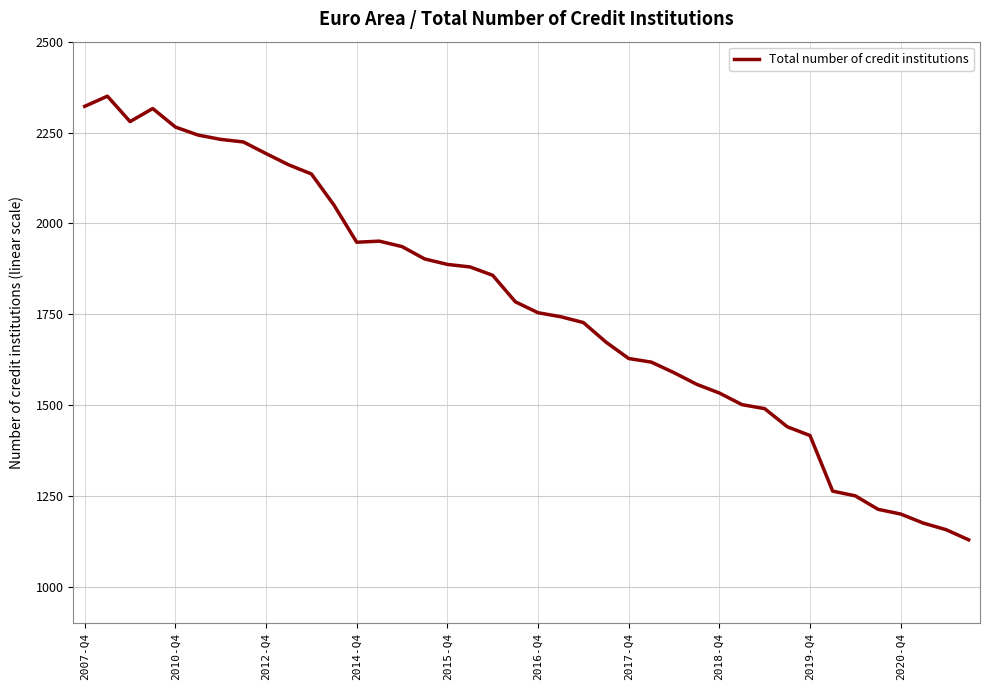

Count the number of categories in the chart.

40